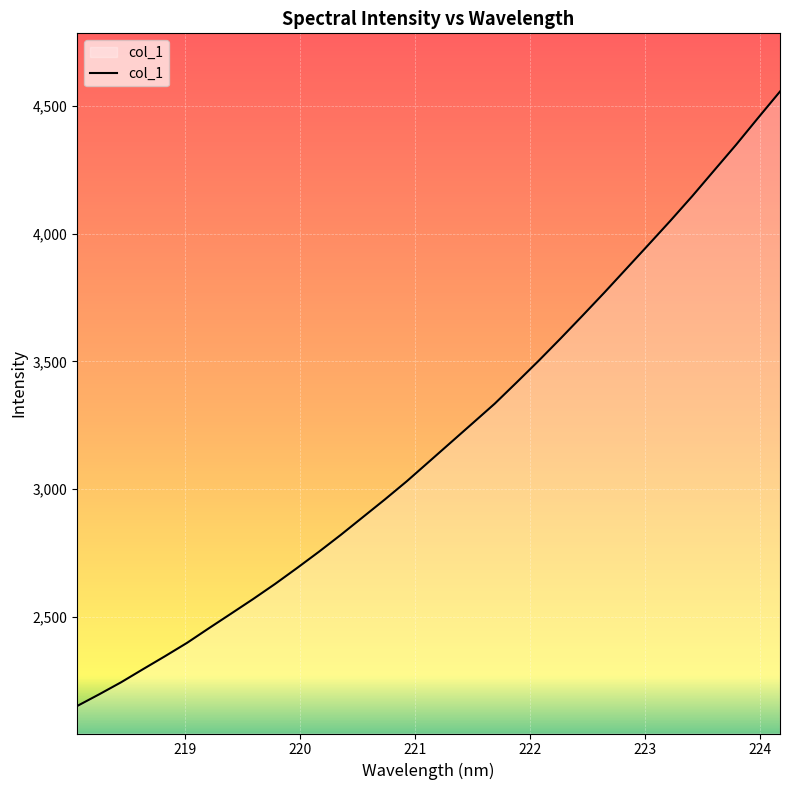

What is the greatest value displayed?

4556.0